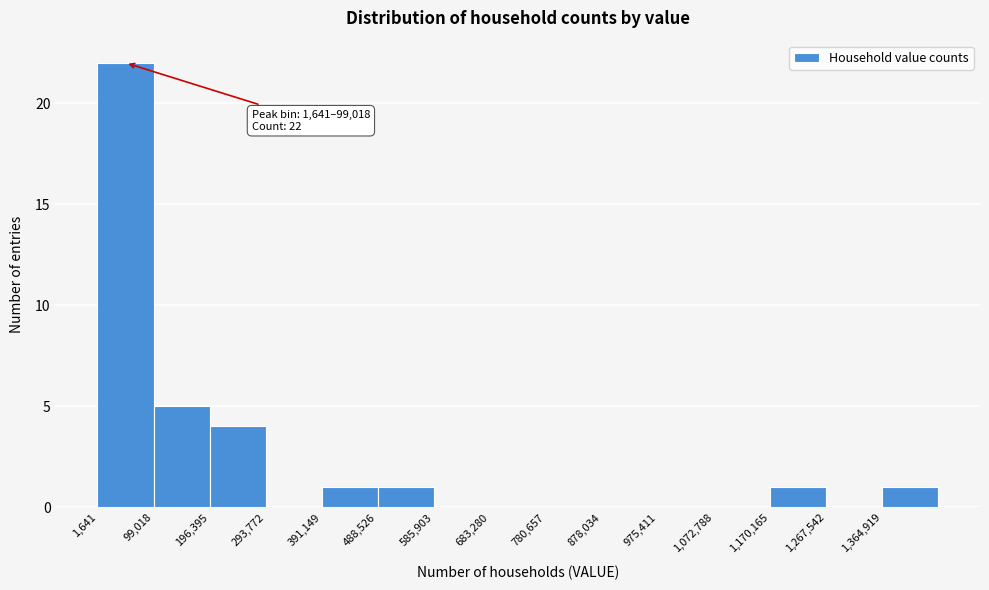

Over which range of the x-axis is the bar tallest?

0 to 100000